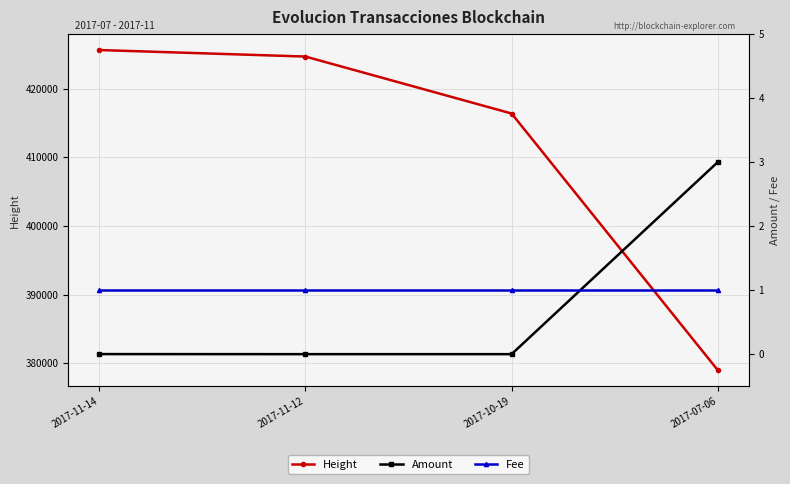

True or false: Height has a value of 378993.0 at 2017-07-06.

True